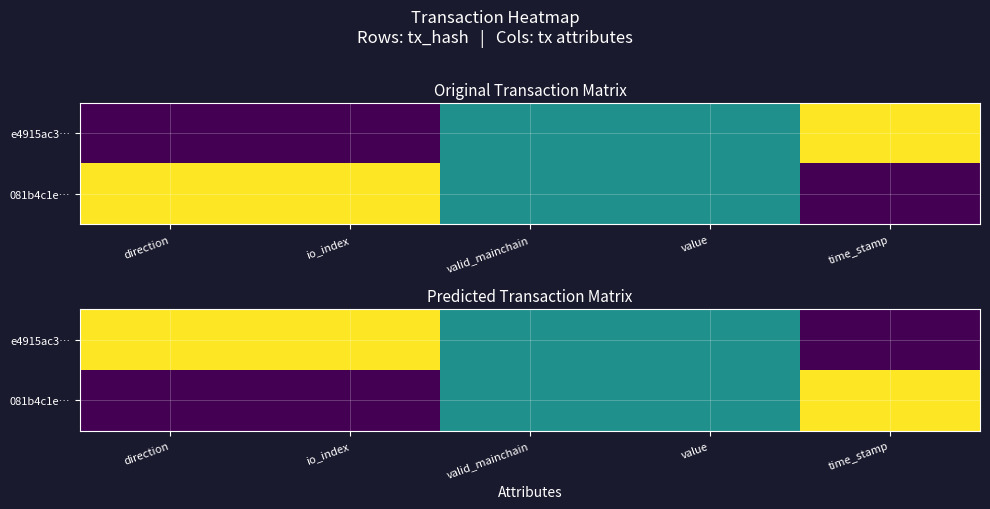

Which category has the highest value in the 081b4c1e… series?

time_stamp